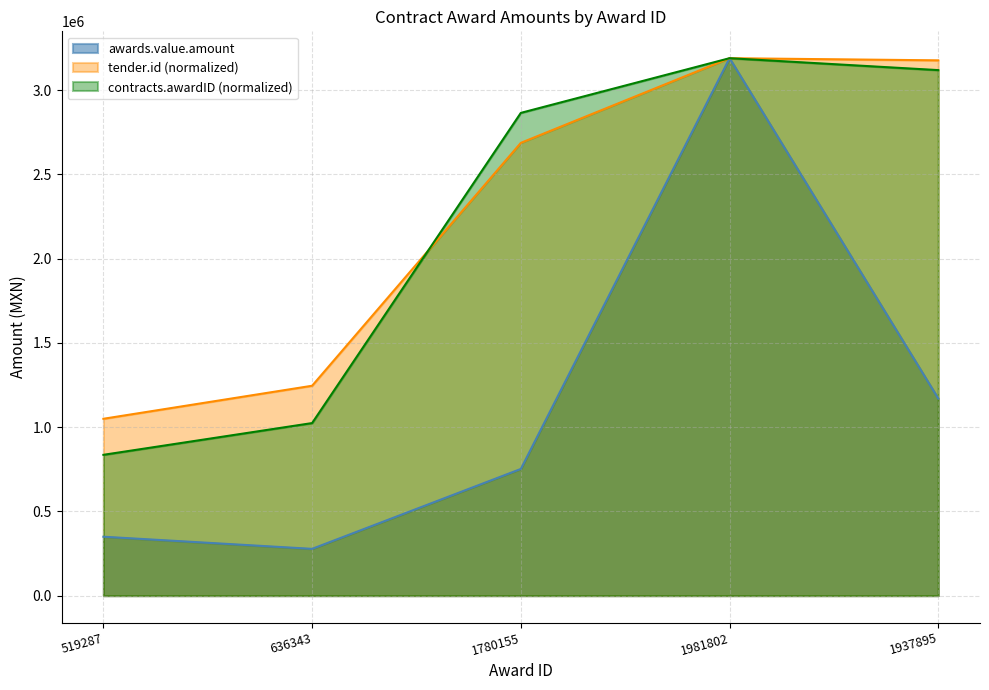

Reading right to left, what are all the values shown in this chart?

1937895=1169885.7	1981802=3189655.2	1780155=751936.9	636343=277713.9	519287=349706.4